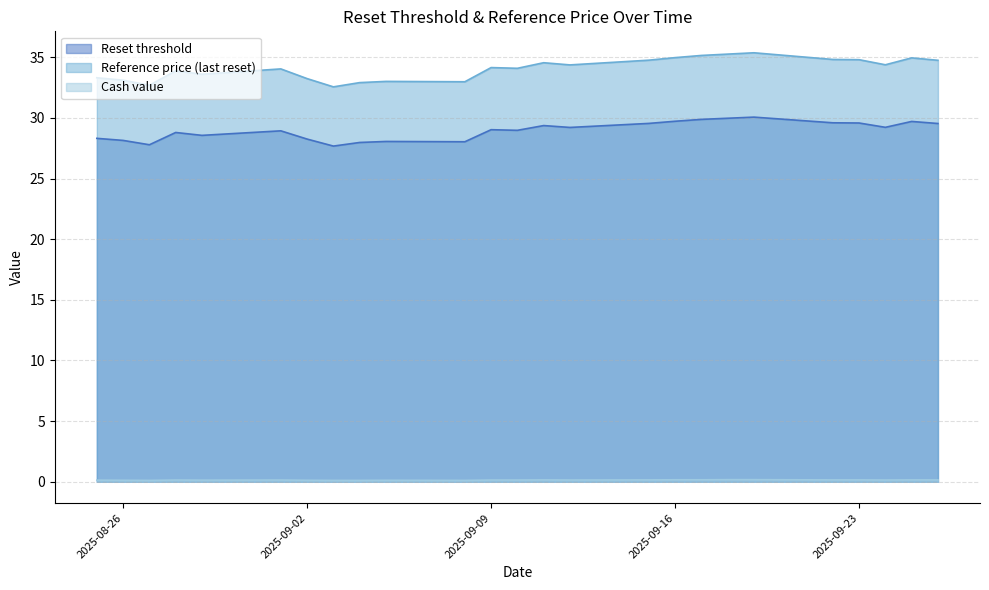

Reading left to right, extract all data points from this chart.

Reset threshold: 28.3	28.1	27.8	28.8	28.6	28.9	28.3	27.7	28.0	28.1	28.0	29.0	29.0	29.4	29.2	29.5	29.7	29.9	30.0	30.1	29.6	29.6	29.2	29.7	29.5
Reference price (last reset): 33.3	33.1	32.7	33.9	33.6	34.0	33.2	32.6	32.9	33.0	33.0	34.1	34.1	34.5	34.4	34.8	35.0	35.1	35.3	35.4	34.8	34.8	34.4	35.0	34.8
Cash value: 0.1	0.1	0.1	0.1	0.1	0.1	0.1	0.1	0.1	0.1	0.1	0.1	0.1	0.1	0.1	0.1	0.2	0.2	0.2	0.2	0.1	0.1	0.1	0.1	0.1